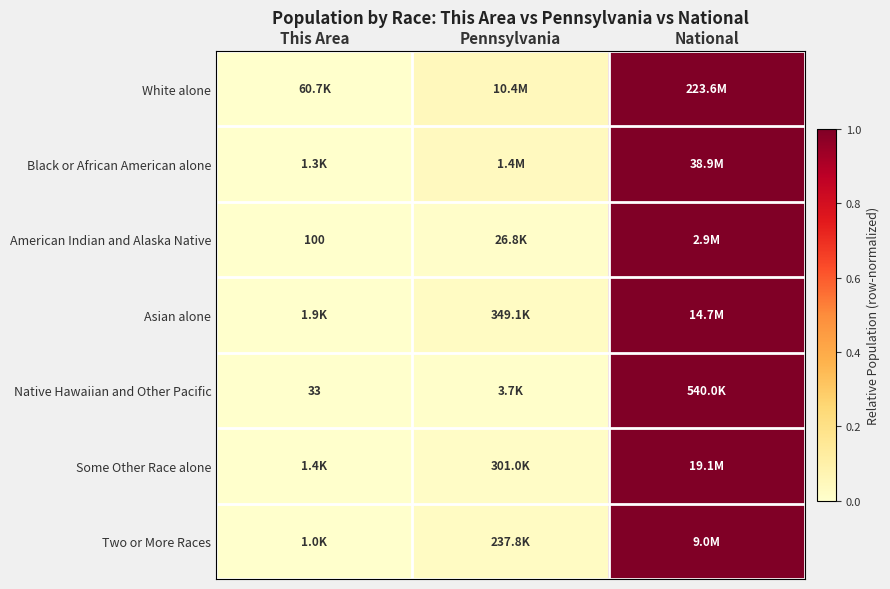

True or false: Some Other Race alone has a value of 0.2 at National.

False